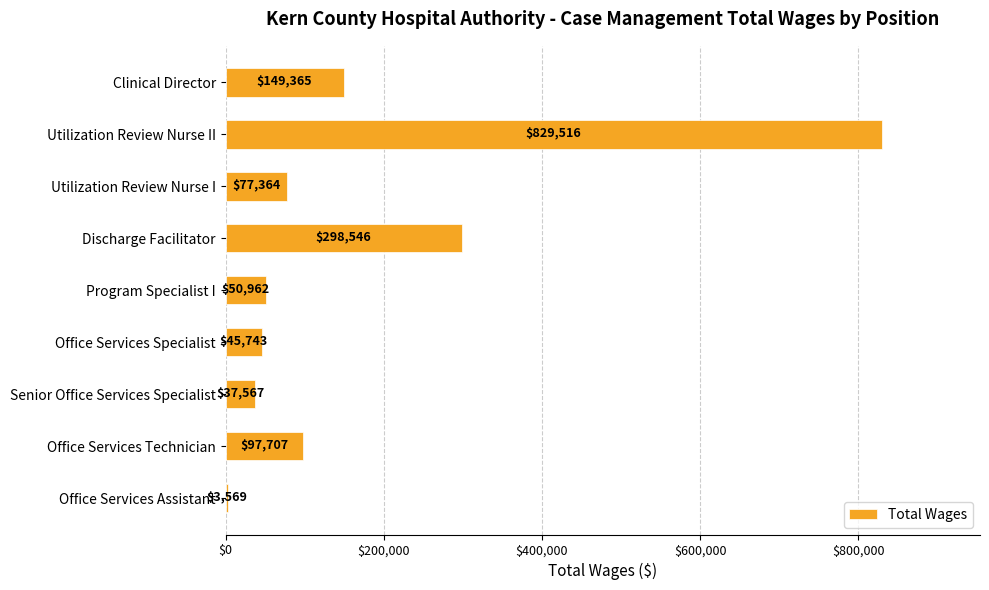

Is it true that the value at Program Specialist I is 50962?

True